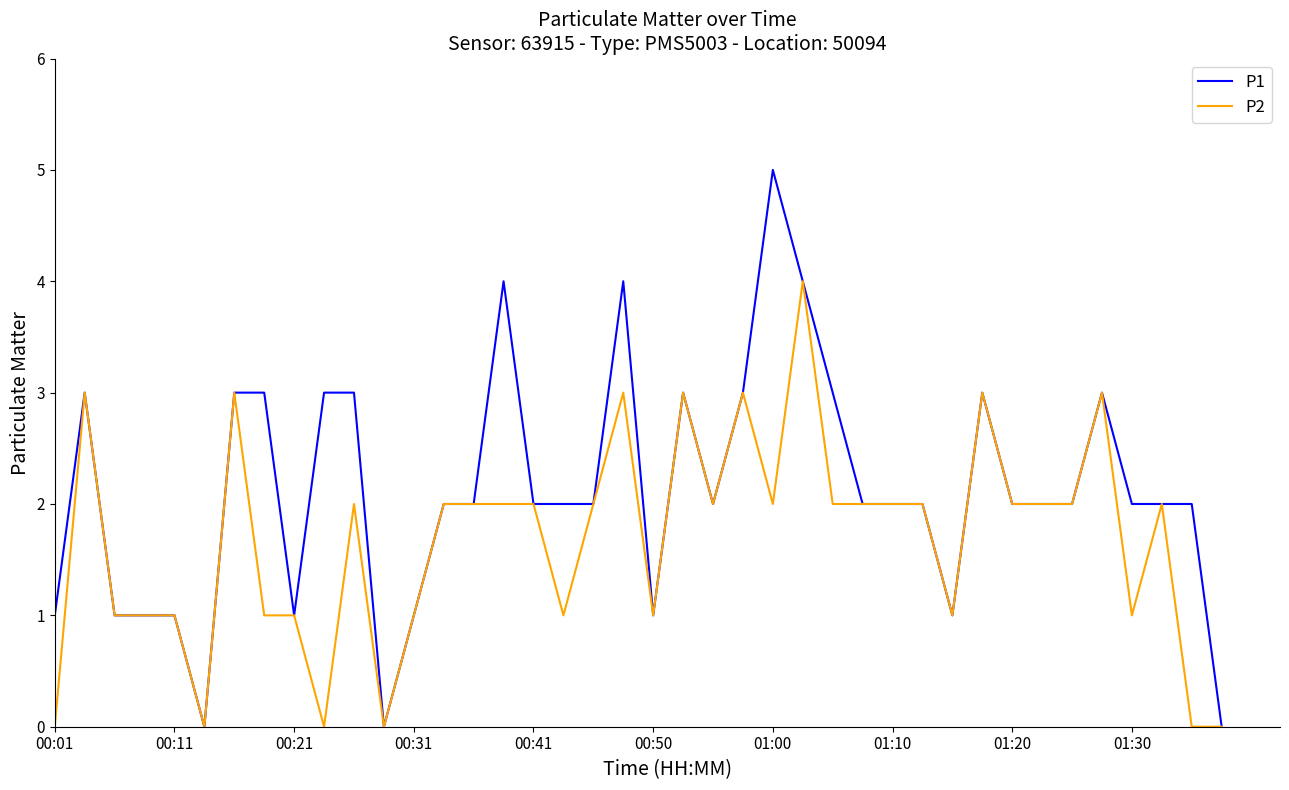

What is the greatest value displayed?

5